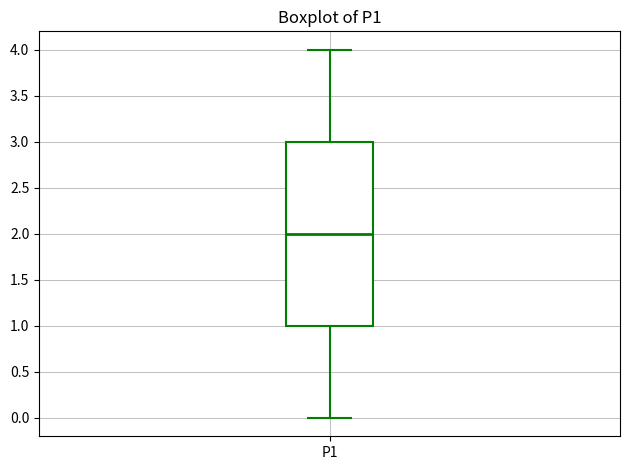

Where is the lower edge of the box for P1 on the y-axis? The values are not printed on the chart, so give them approximately, as read against the axis.

1